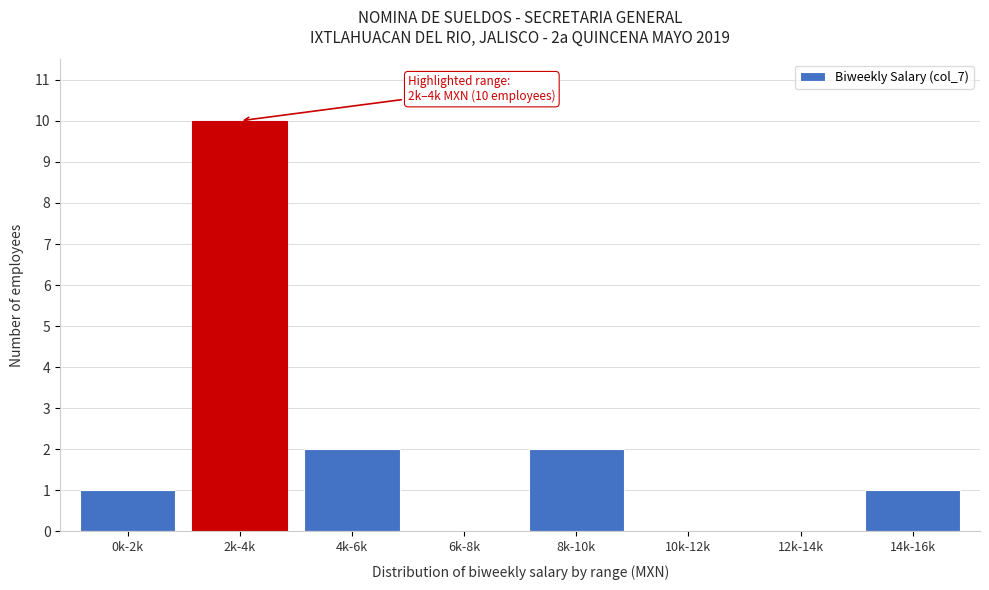

Reading left to right, transcribe all the data shown in this chart.

0k-2k=1	2k-4k=10	4k-6k=2	6k-8k=0	8k-10k=2	10k-12k=0	12k-14k=0	14k-16k=1